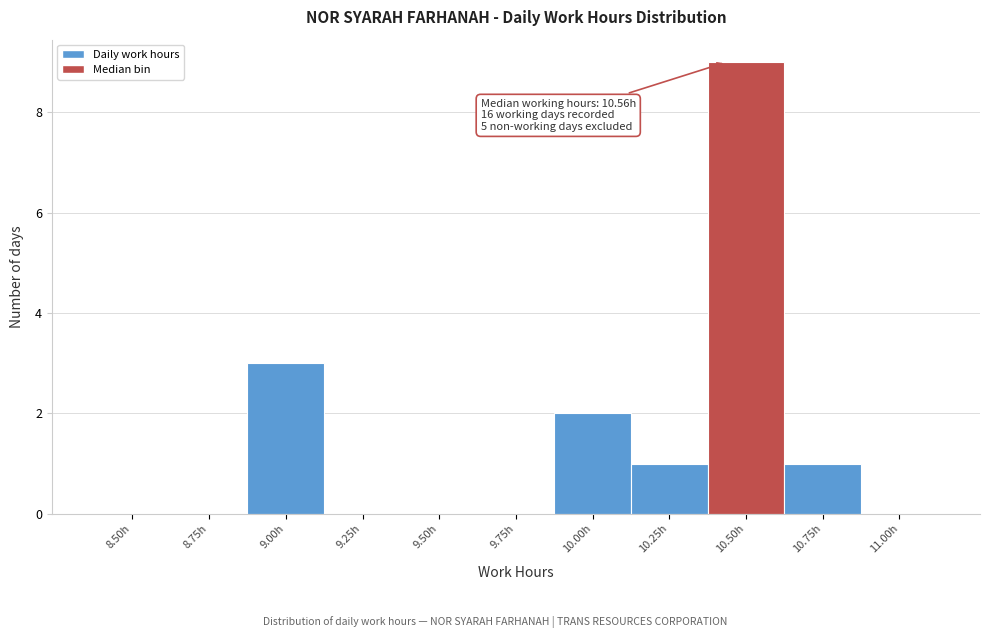

Reading right to left, list all the values displayed in this chart.

11.00h=0	10.75h=1	10.50h=9	10.25h=1	10.00h=2	9.75h=0	9.50h=0	9.25h=0	9.00h=3	8.75h=0	8.50h=0